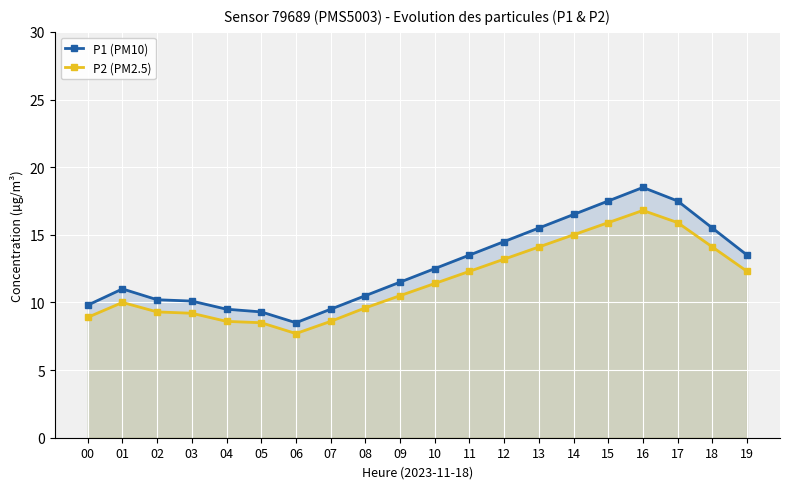

Which series has the widest spread of values?

P1 (PM10)